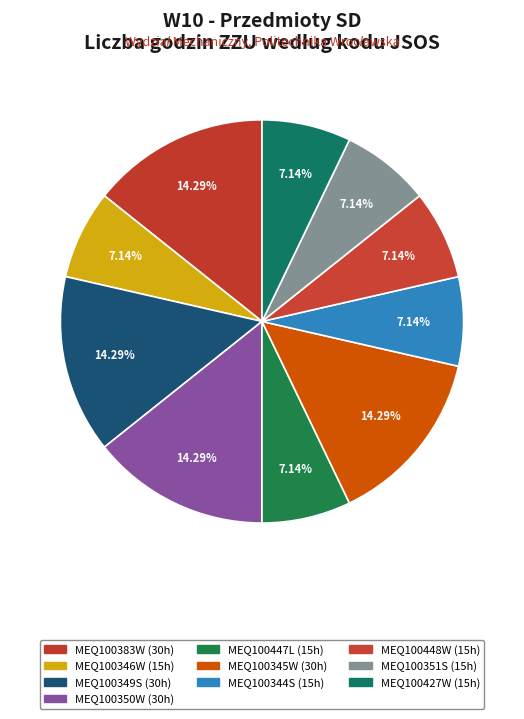

Combined, what portion of the pie is MEQ100350W and MEQ100351S?

21.4%